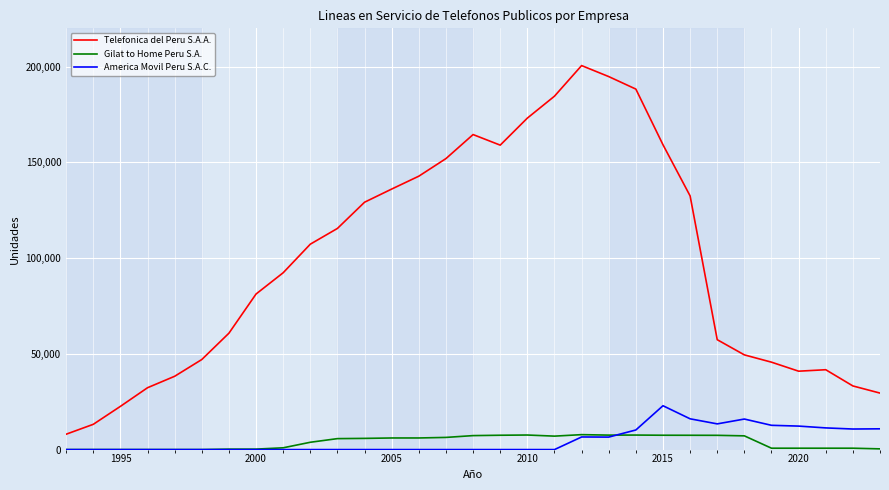

What are all the series names shown in the legend?

Telefonica del Peru S.A.A., Gilat to Home Peru S.A., America Movil Peru S.A.C.